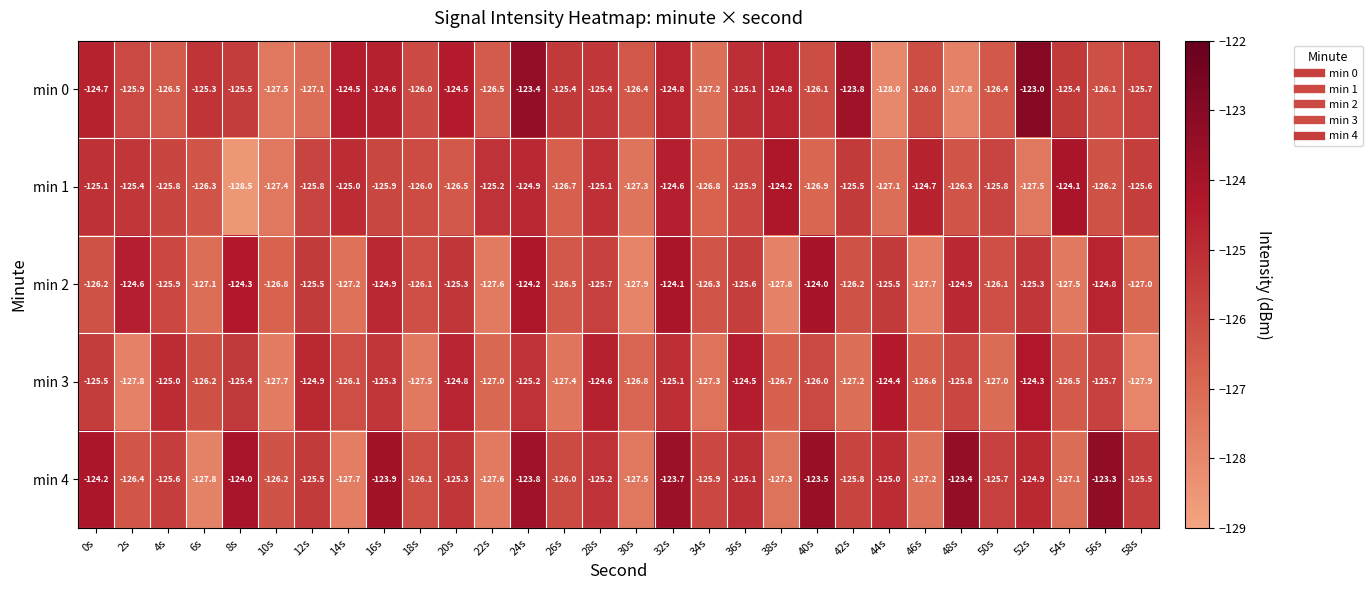

What is the difference between the maximum and minimum values in the min 2 series?

3.9